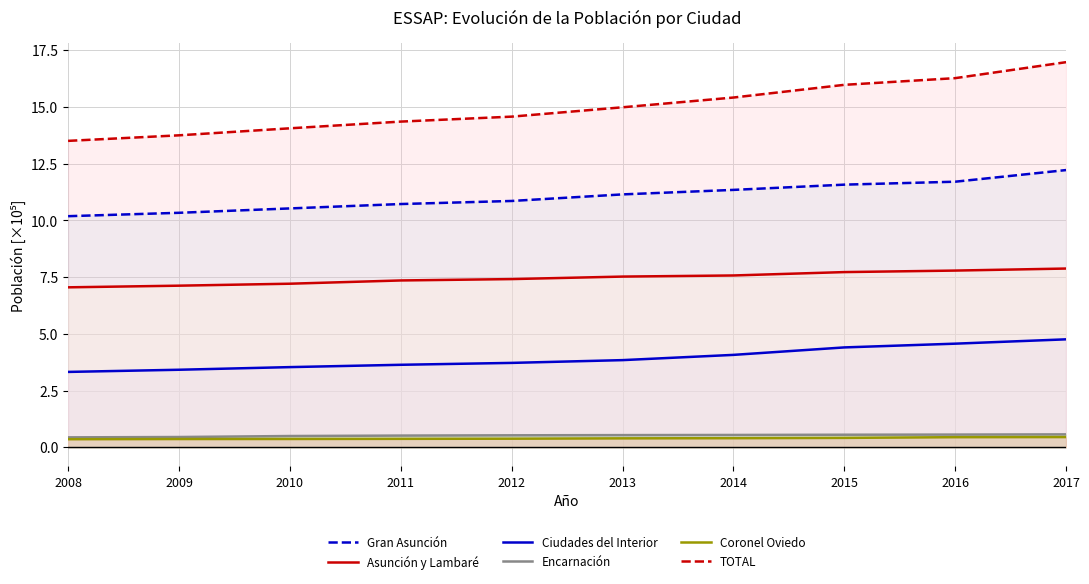

What is the spread (max minus min) of values at 2012?

14.2